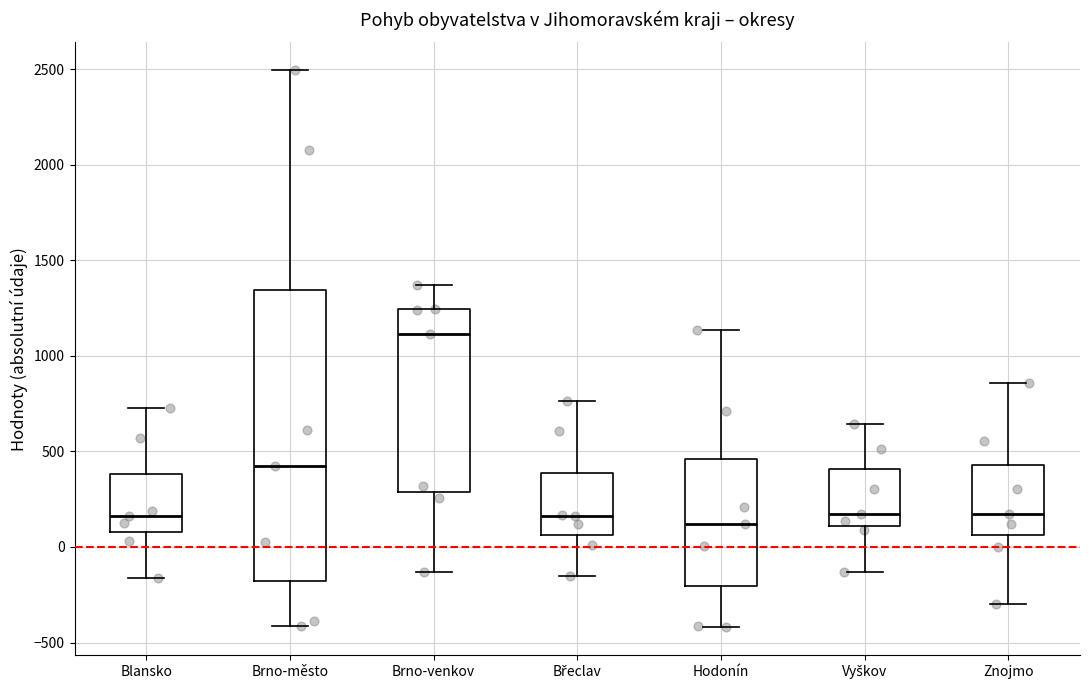

Comparing the boxes themselves (not the whiskers), which one is the tallest?

Brno-město